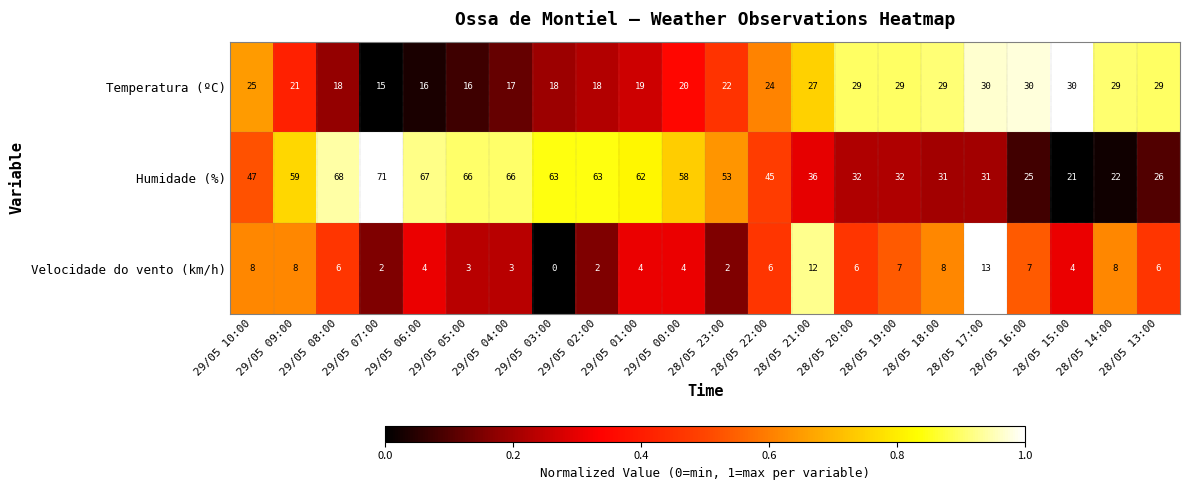

What is the approximate value of Humidade (%) at 29/05 02:00, to the nearest 5?

65